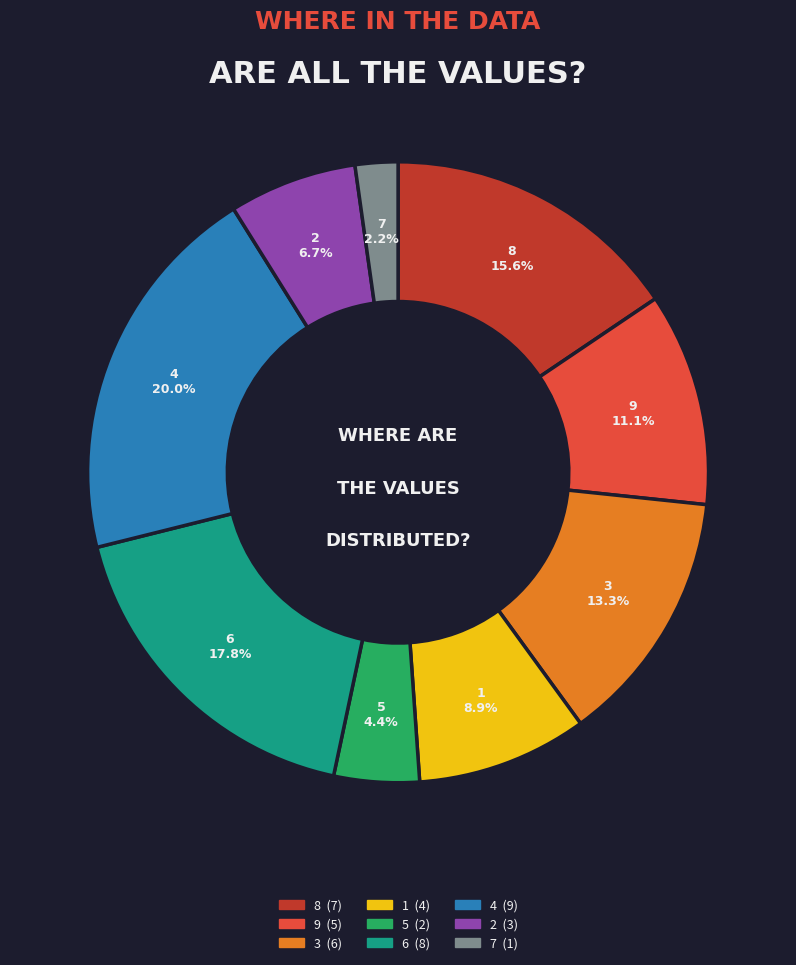

To the nearest percent, what is the combined percentage of 9 and 2?

18%